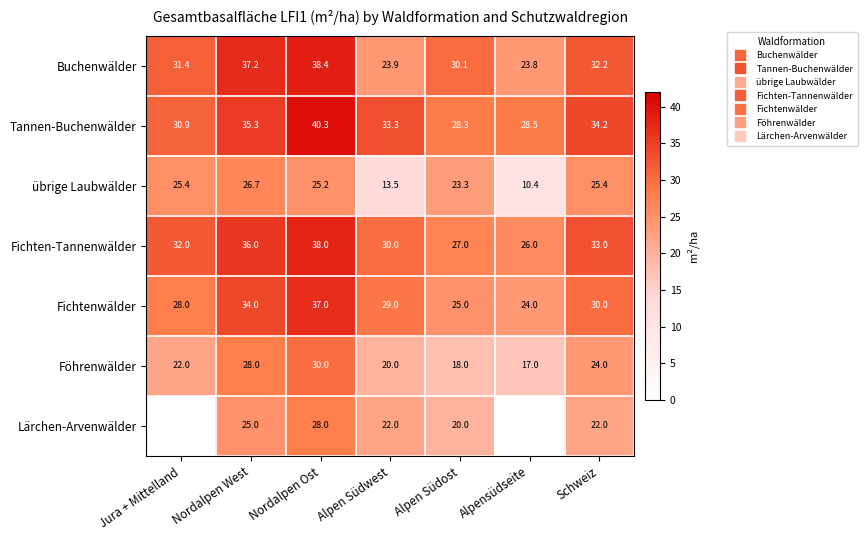

What is the difference between the maximum and minimum values in the Fichtenwälder series?

13.0